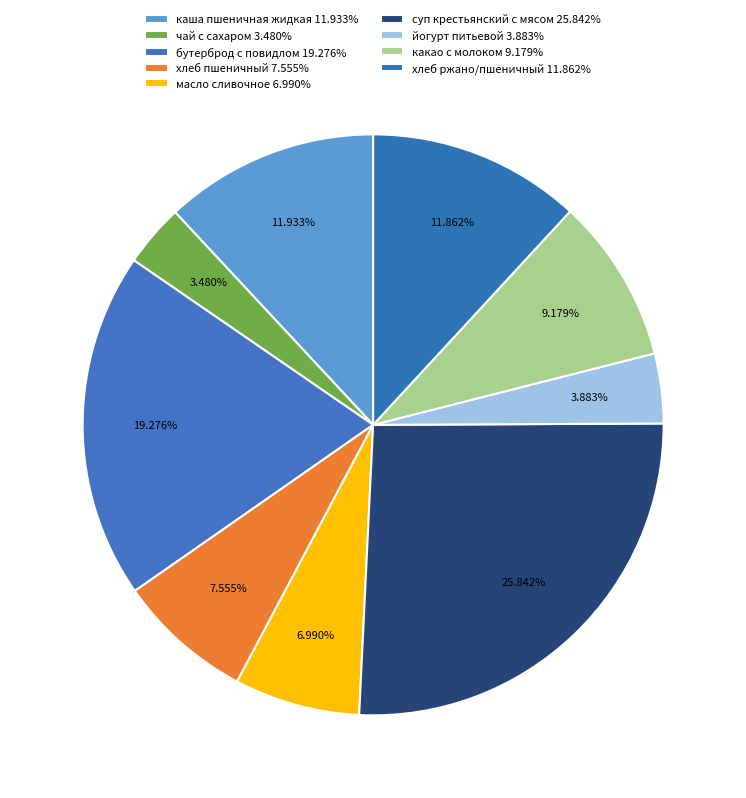

How many segments does this pie chart have?

9